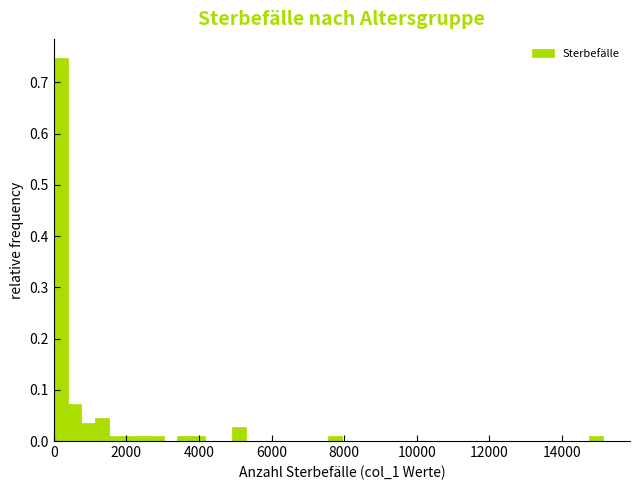

Read against the x-axis, roughly where is the centre of the tallest bar?

200